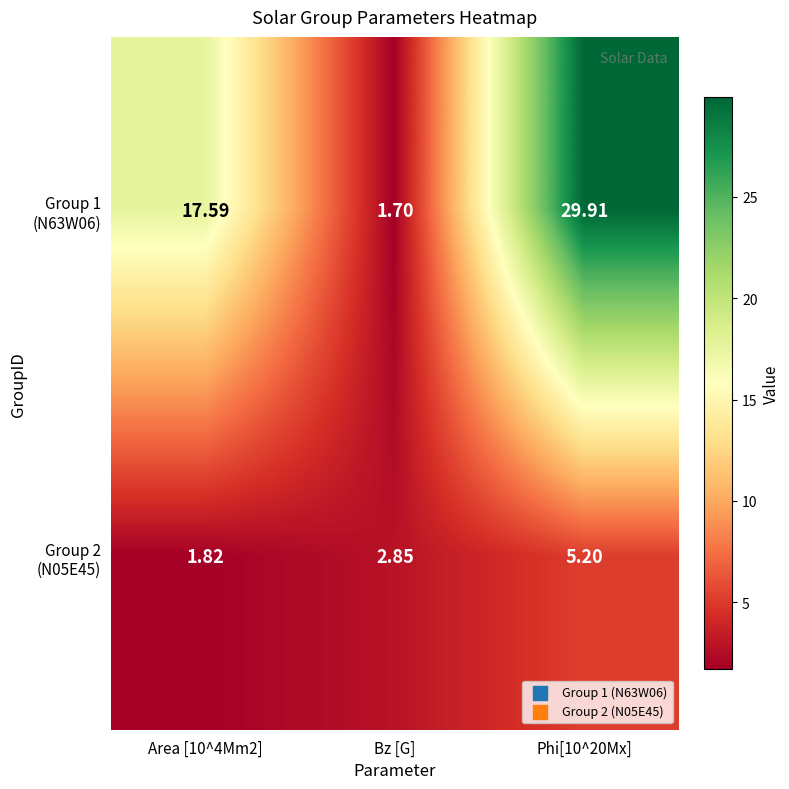

How many series are shown in this chart?

2